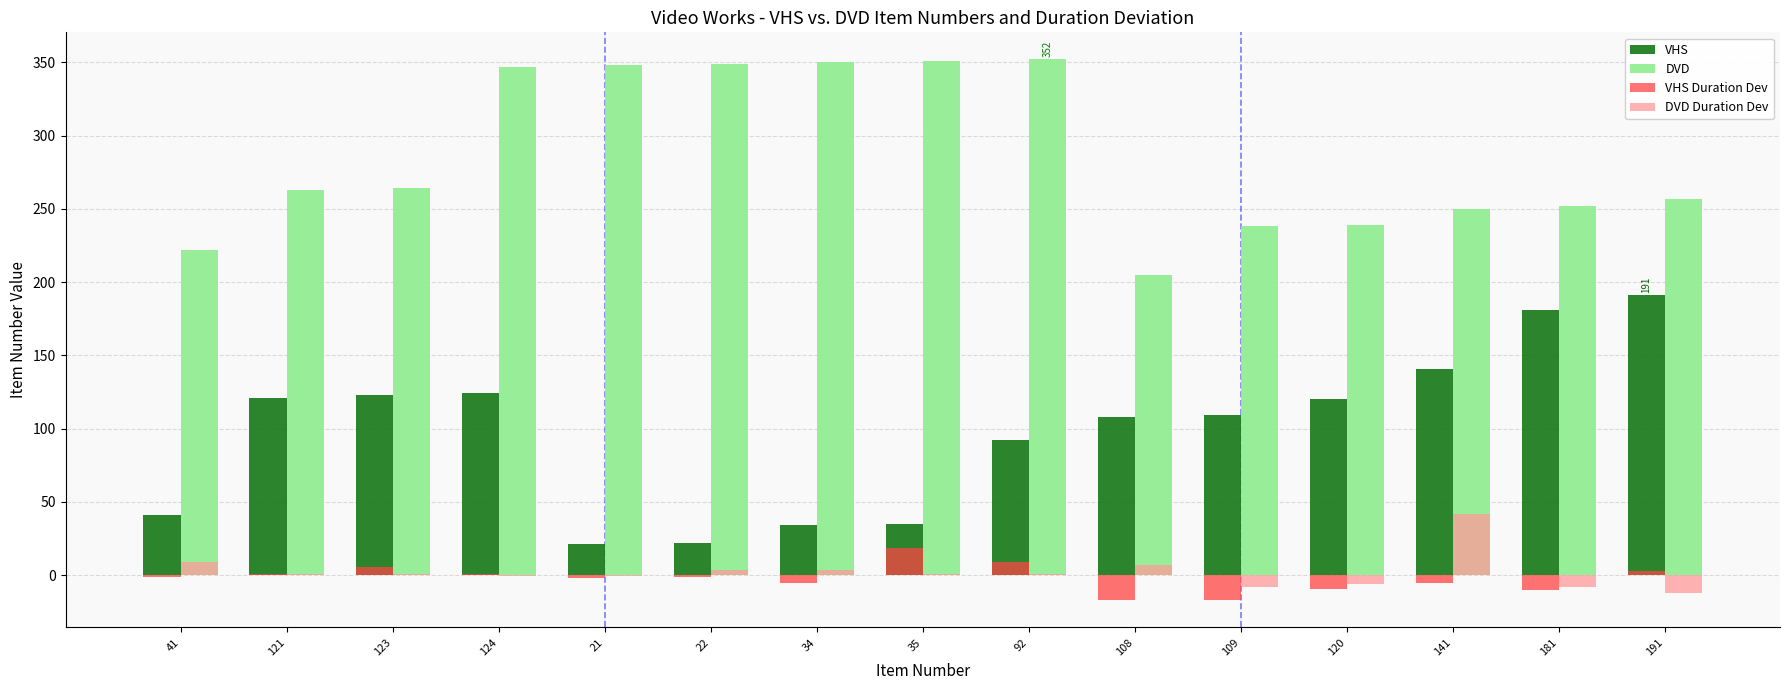

What is the maximum value shown in the chart?

352.0